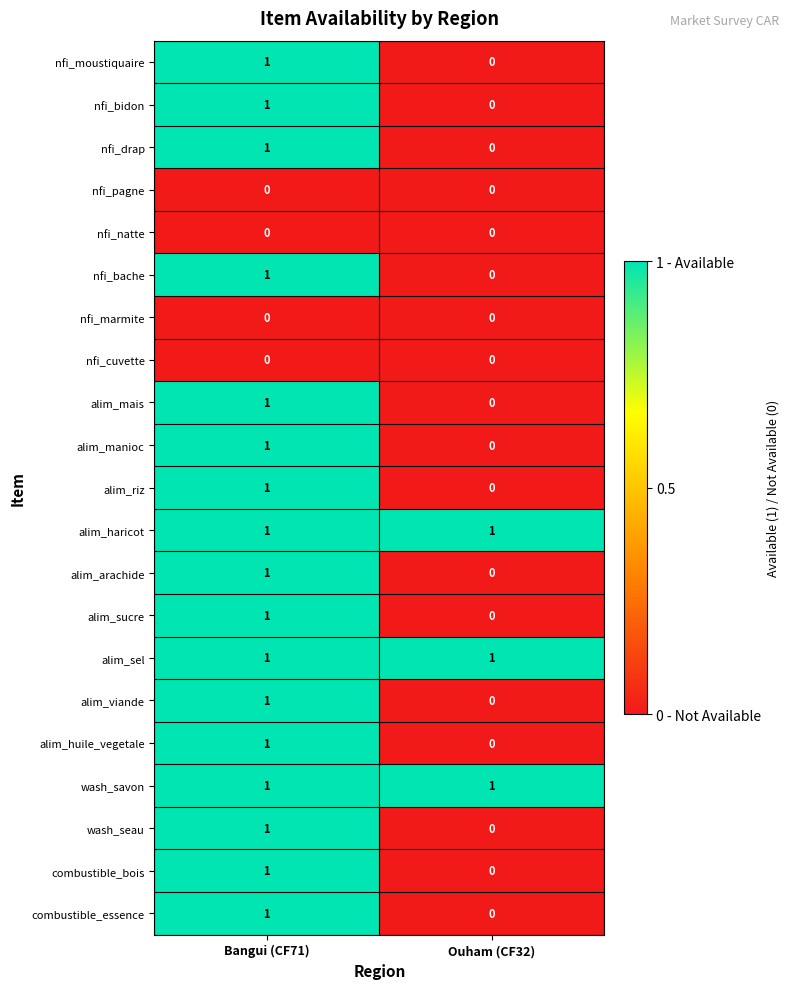

At how many categories does at least one series exceed 0?

2